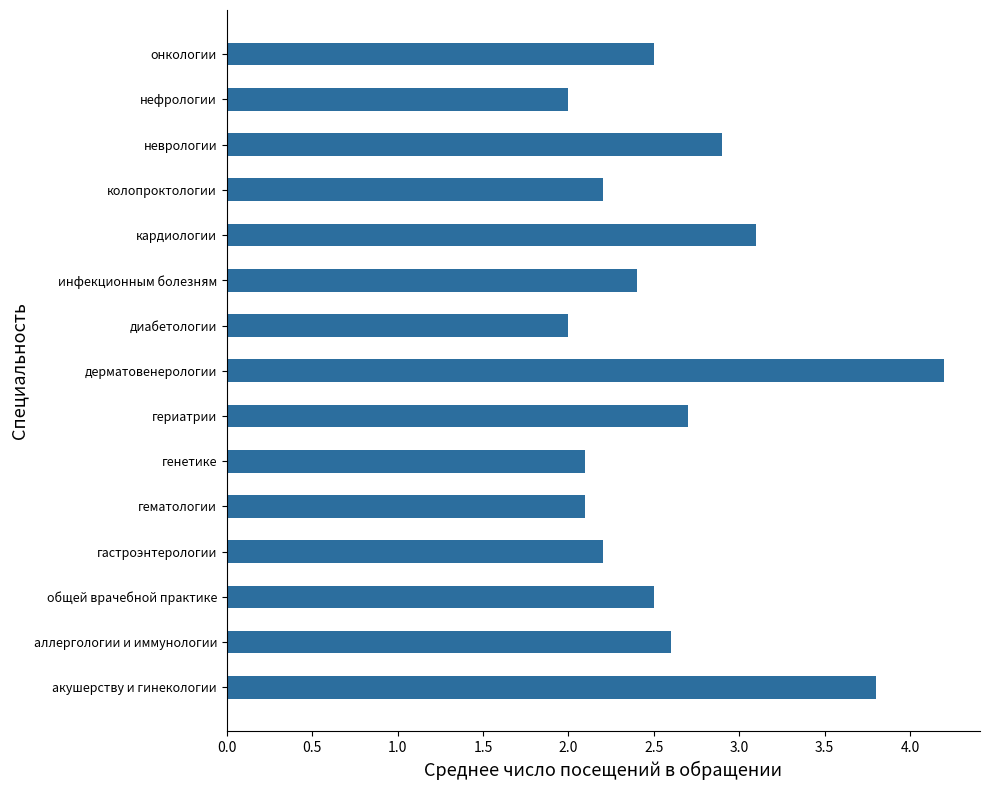

What is the maximum value shown in the chart?

4.2